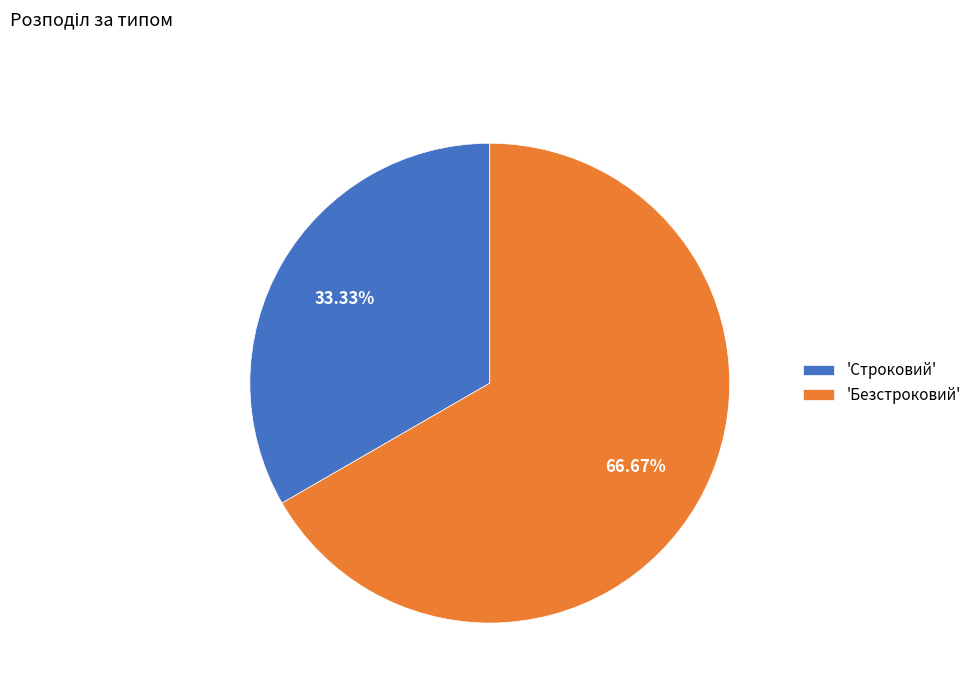

Does any single category account for the majority?

Yes